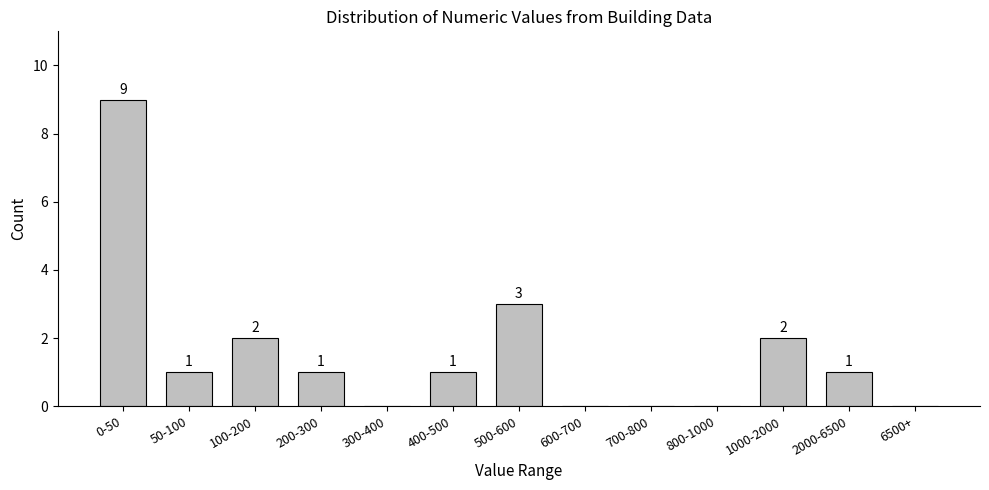

Reading left to right, what are all the values shown in this chart?

0-50=9	50-100=1	100-200=2	200-300=1	300-400=0	400-500=1	500-600=3	600-700=0	700-800=0	800-1000=0	1000-2000=2	2000-6500=1	6500+=0